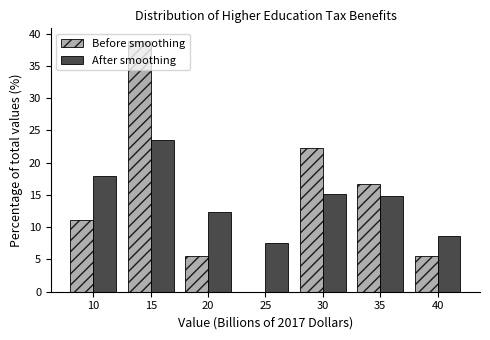

Is it true that Before smoothing equals 38.9 at 15?

True